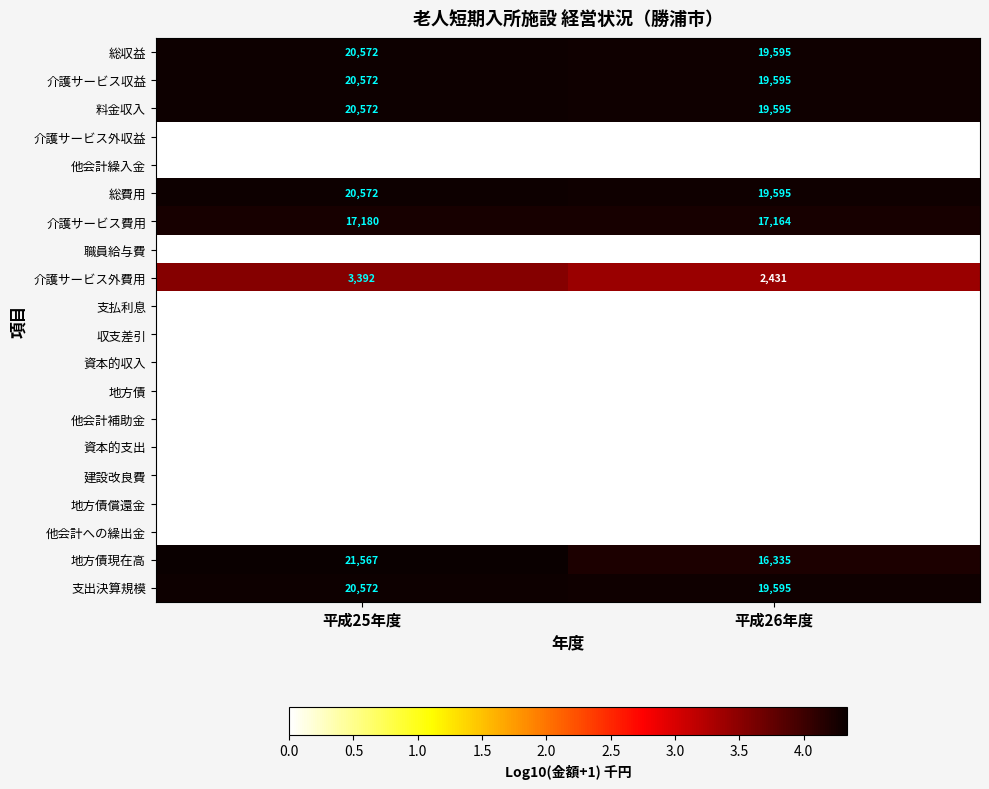

How many series are shown in this chart?

20